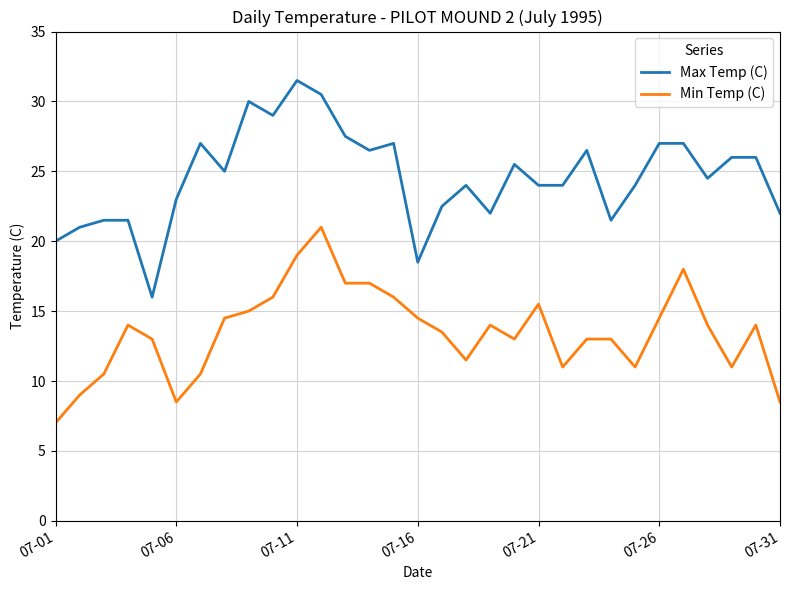

True or false: Max Temp (C) and Min Temp (C) cross at least once.

False